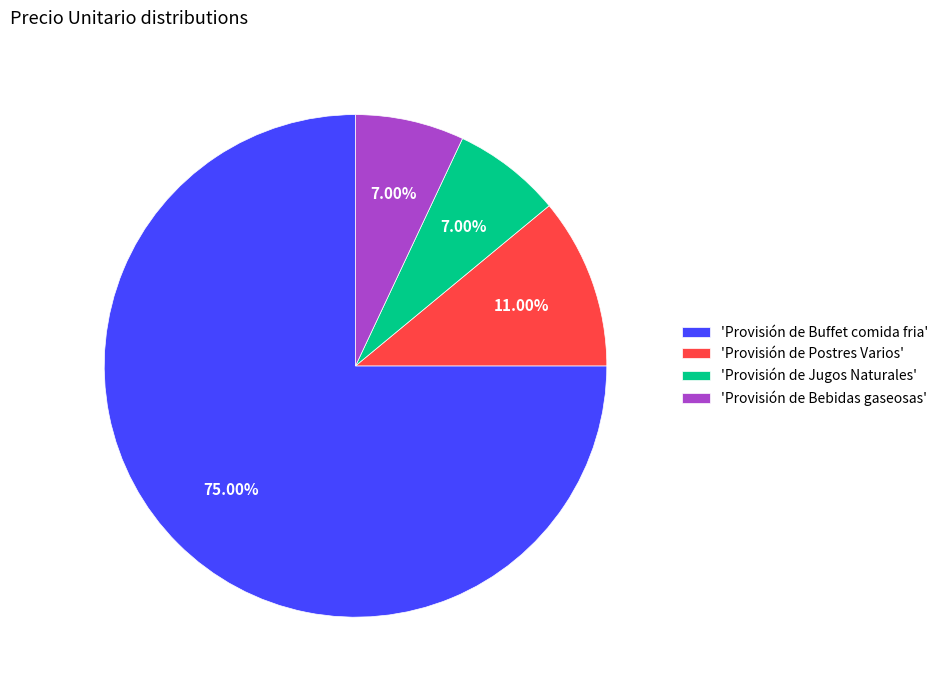

Is the sum of 'Provisión de Buffet comida fria' and 'Provisión de Postres Varios' greater than half?

Yes